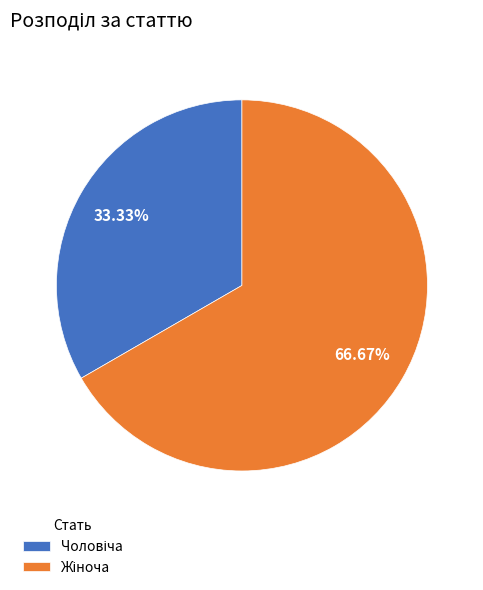

Is there any slice that represents more than half of the pie?

Yes